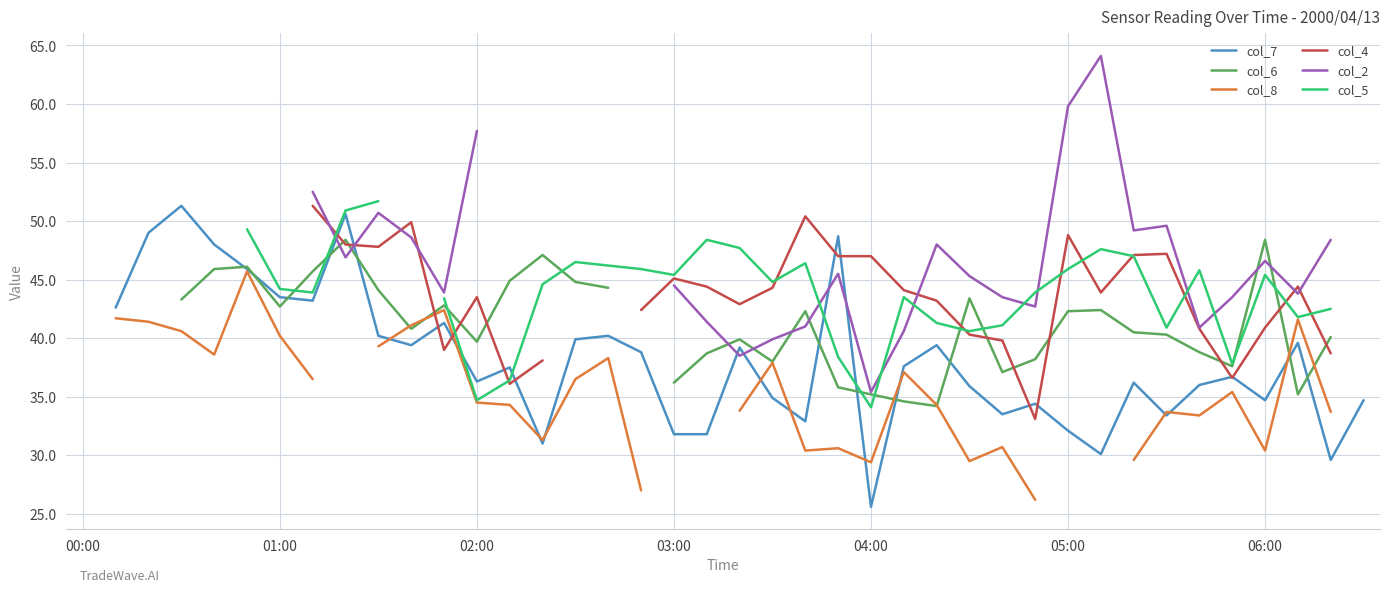

True or false: col_4 and col_6 intersect in this chart.

True